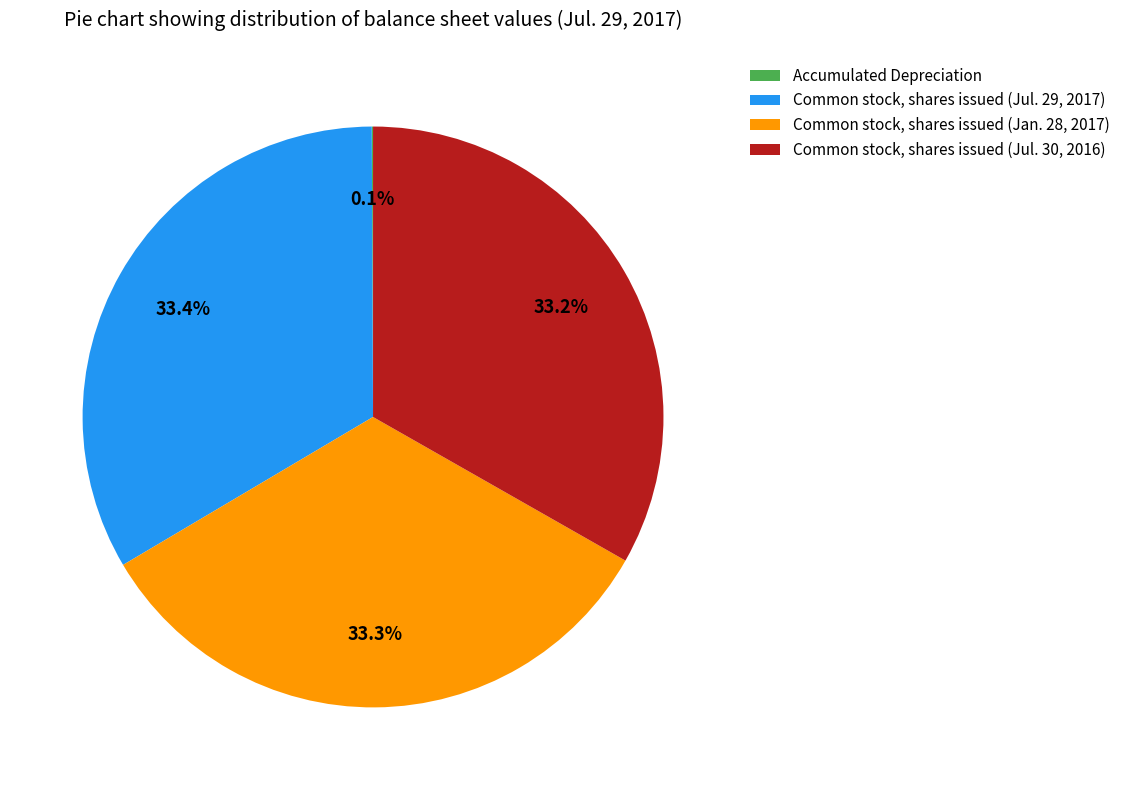

Approximately how many times larger is the value at Common stock, shares issued (Jul. 29, 2017) compared to Common stock, shares issued (Jul. 30, 2016)?

1.0